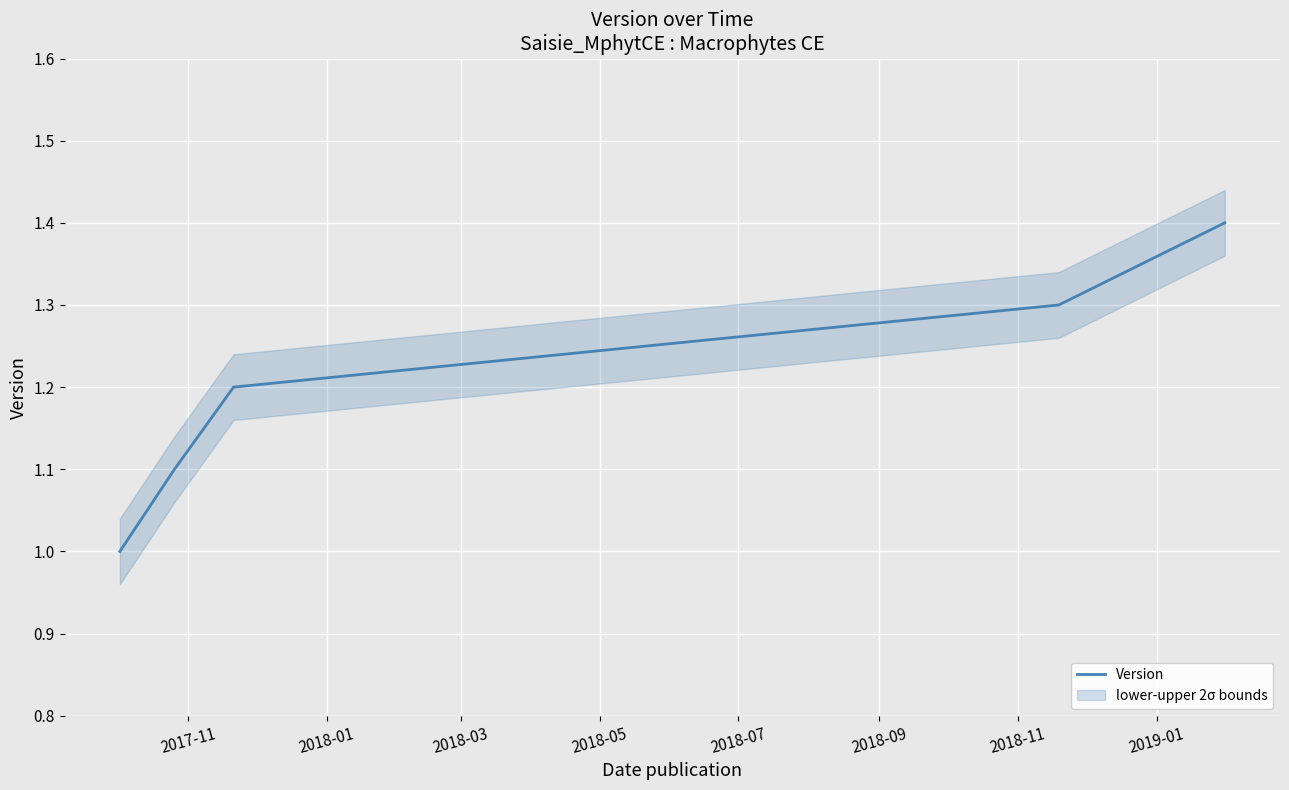

What is the maximum value for Version?

1.4